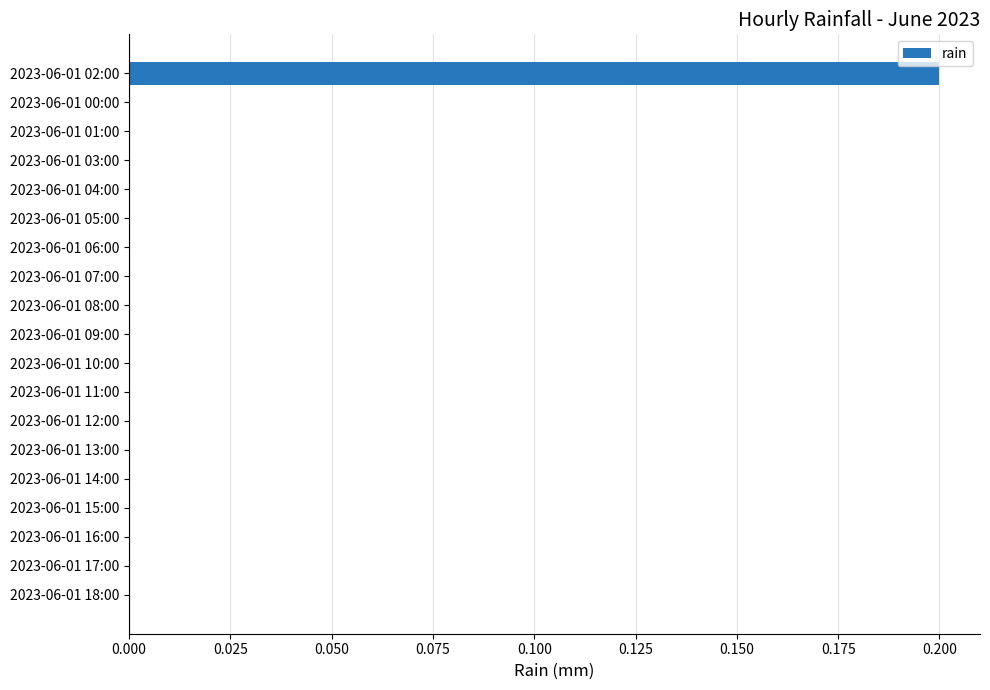

How many series are shown in this chart?

1